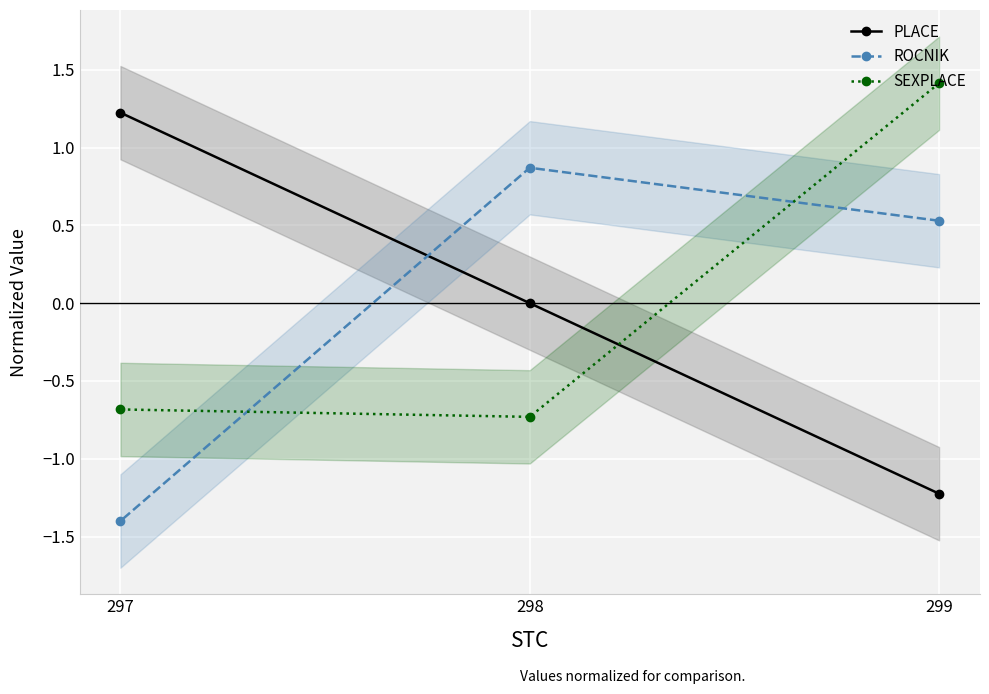

Rank the series by their maximum value, from lowest to highest.

ROCNIK, PLACE, SEXPLACE